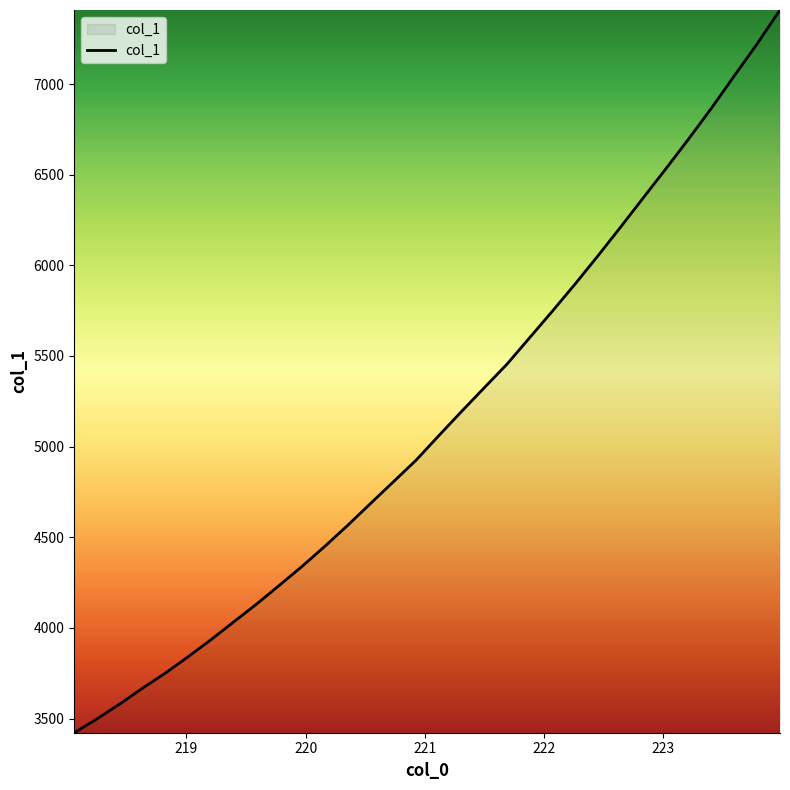

Does the chart have visible grid lines?

No